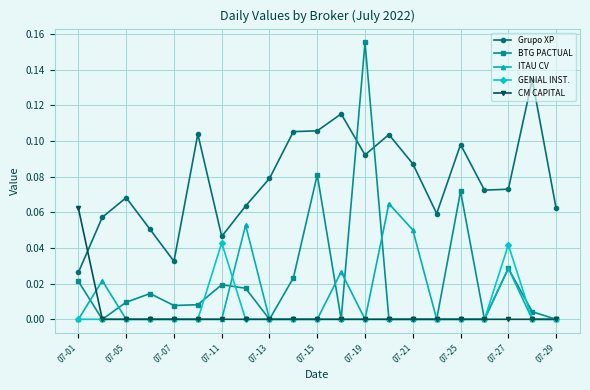

True or false: ITAU CV and Grupo XP cross at least once.

False